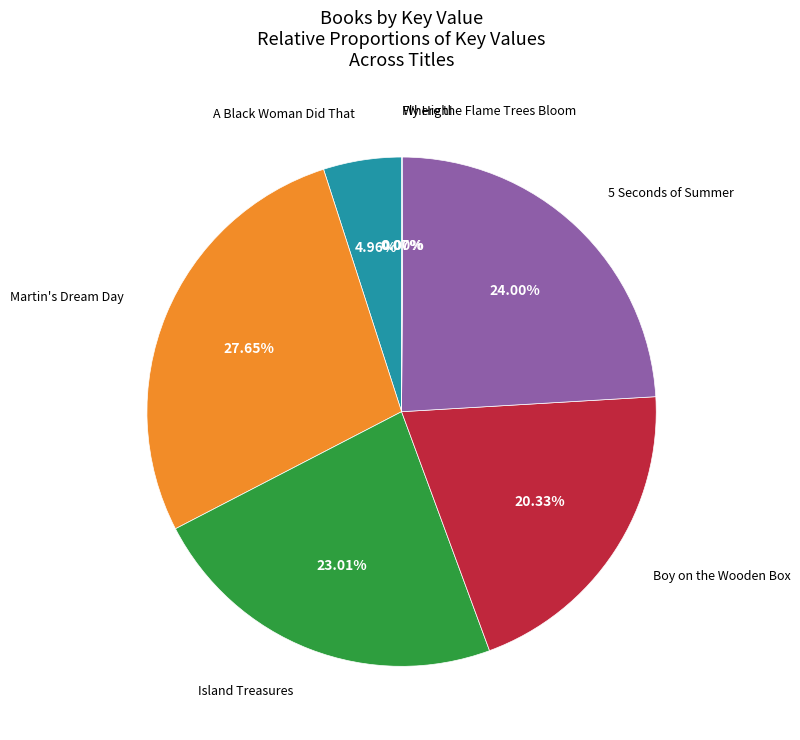

Does any single category account for the majority?

No